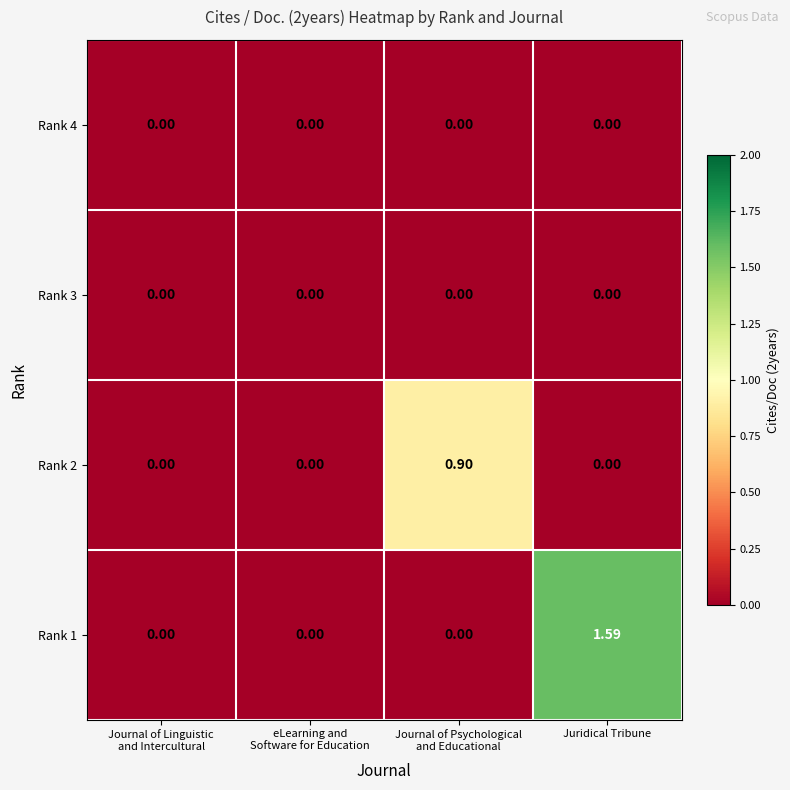

Which series has the widest spread of values?

Rank 1